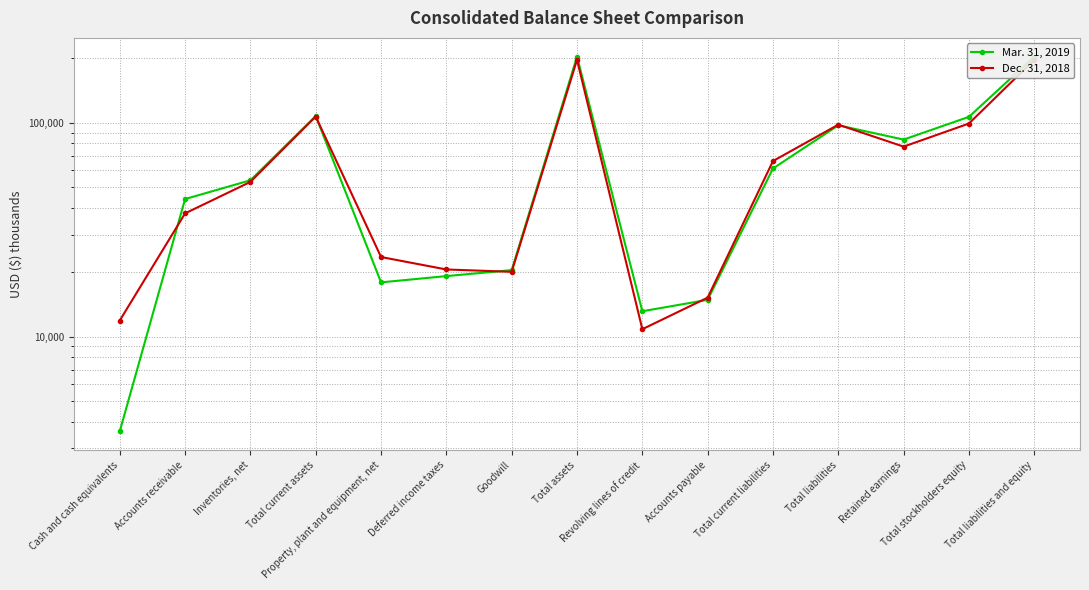

After their last crossing, which series has the higher values: Dec. 31, 2018 or Mar. 31, 2019?

Mar. 31, 2019